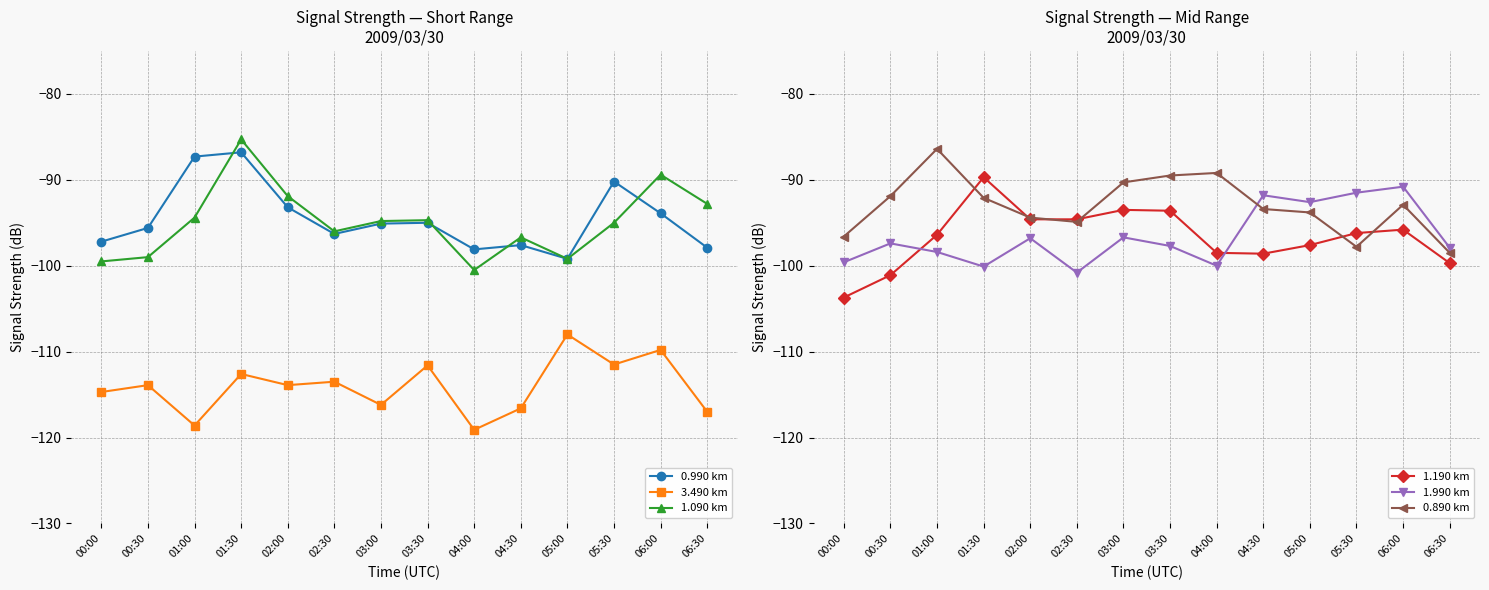

Where is the first local minimum for 1.190 km?

04:30